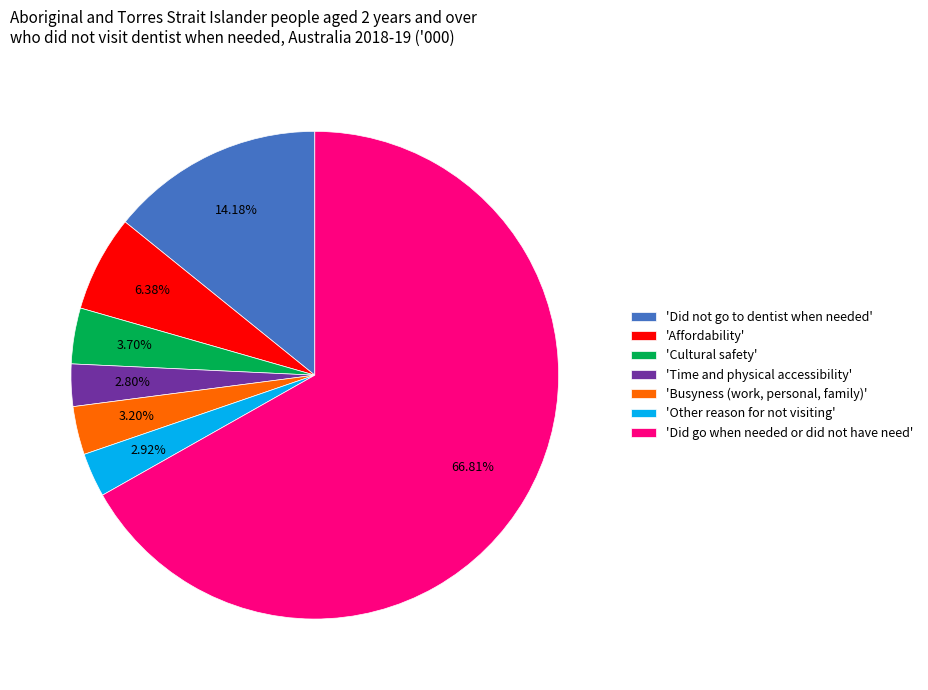

To the nearest percent, what is the average slice percentage?

14%